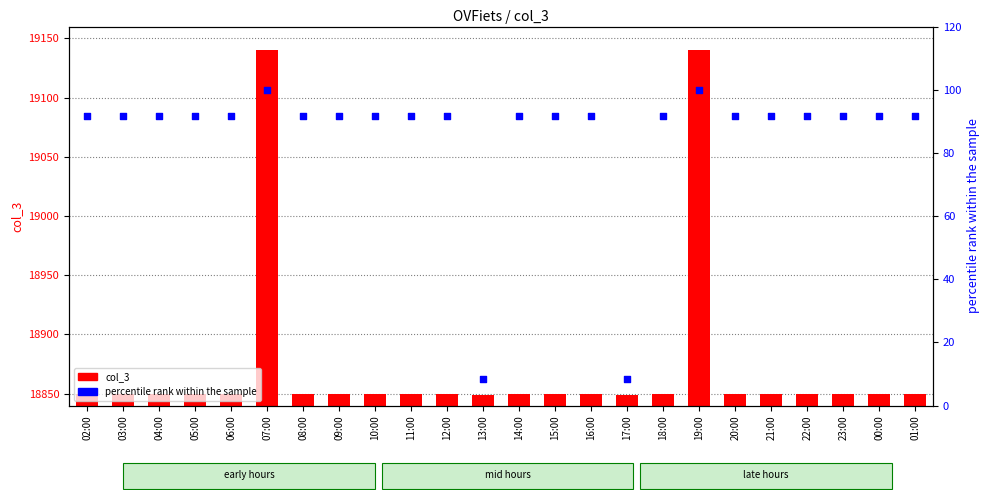

Which series contains the lowest Y value?

percentile rank within the sample